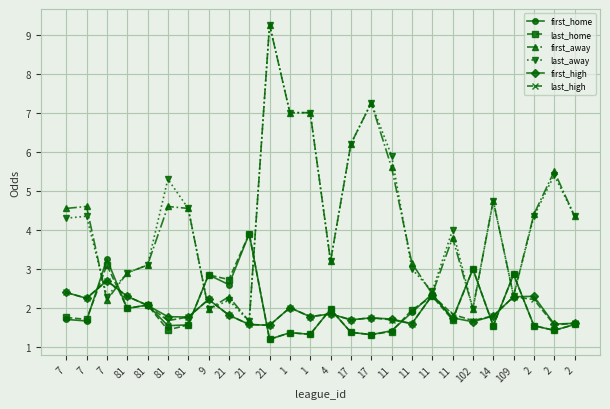

True or false: last_home has more than 1 points higher than both neighbors.

True